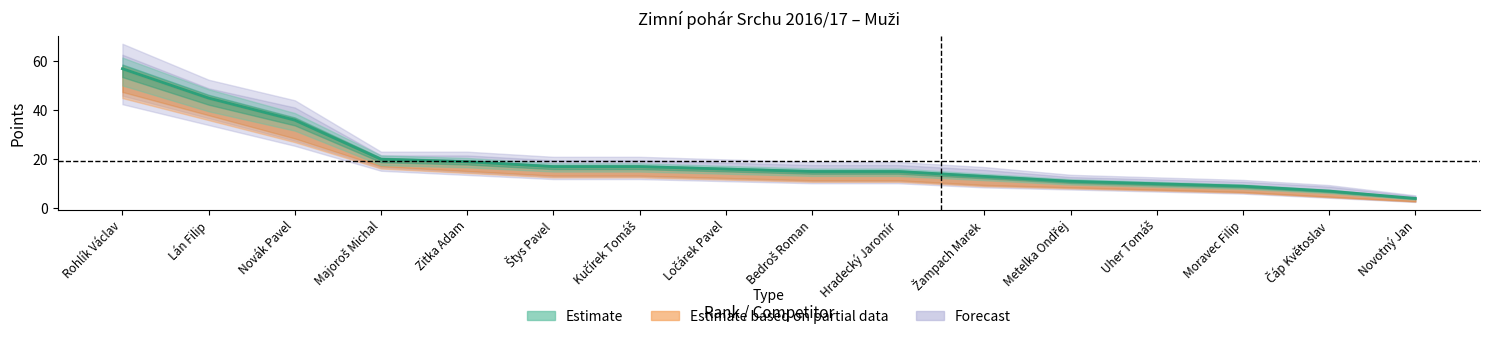

List the series in order of their overall mean, highest first.

Forecast, Estimate, Estimate based on partial data